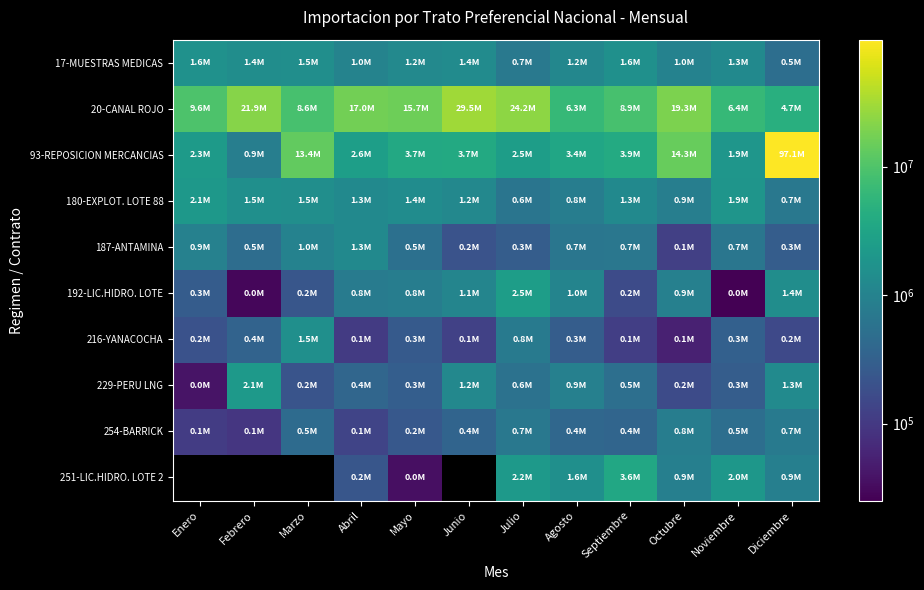

How many data points in 216-YANACOCHA are above 262873?

6